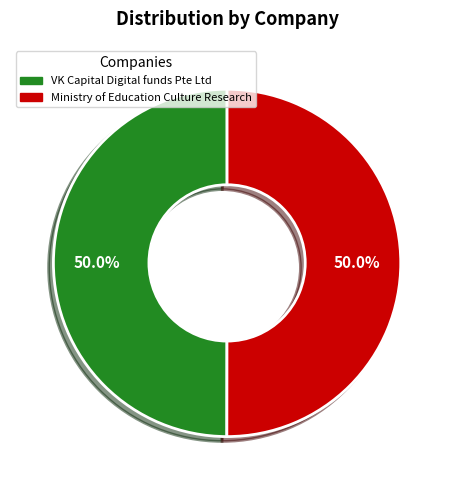

What is the ratio of the value at VK Capital Digital funds Pte Ltd to the value at Ministry of Education Culture Research?

1.0